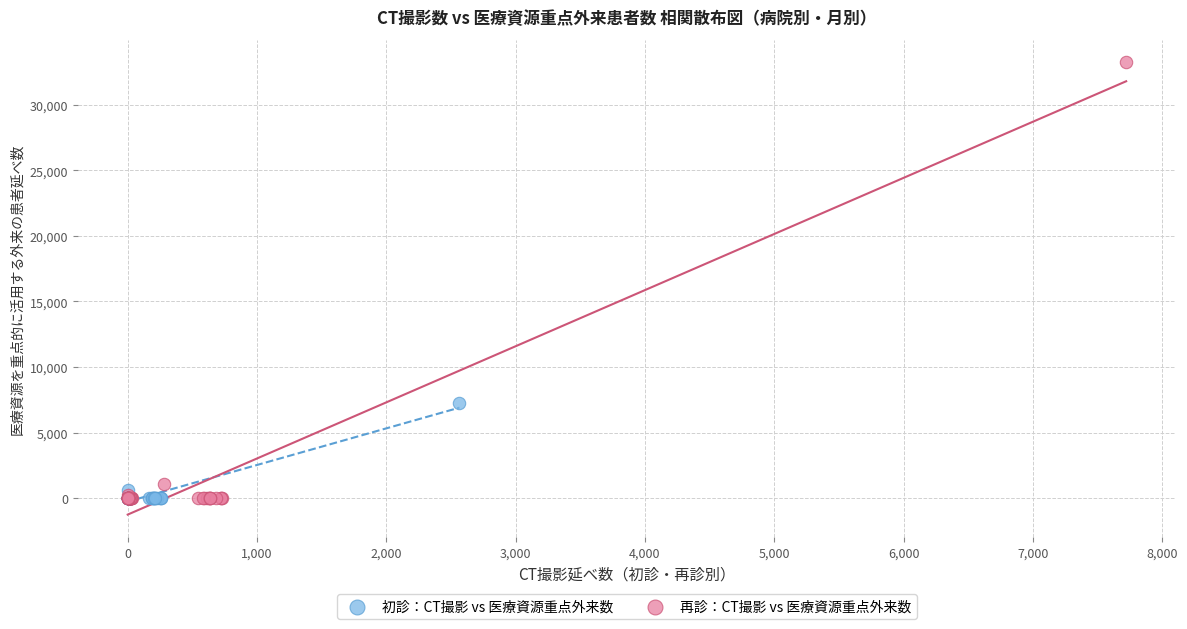

Which series has the largest Y range (max minus min)?

再診：CT撮影 vs 医療資源重点外来数